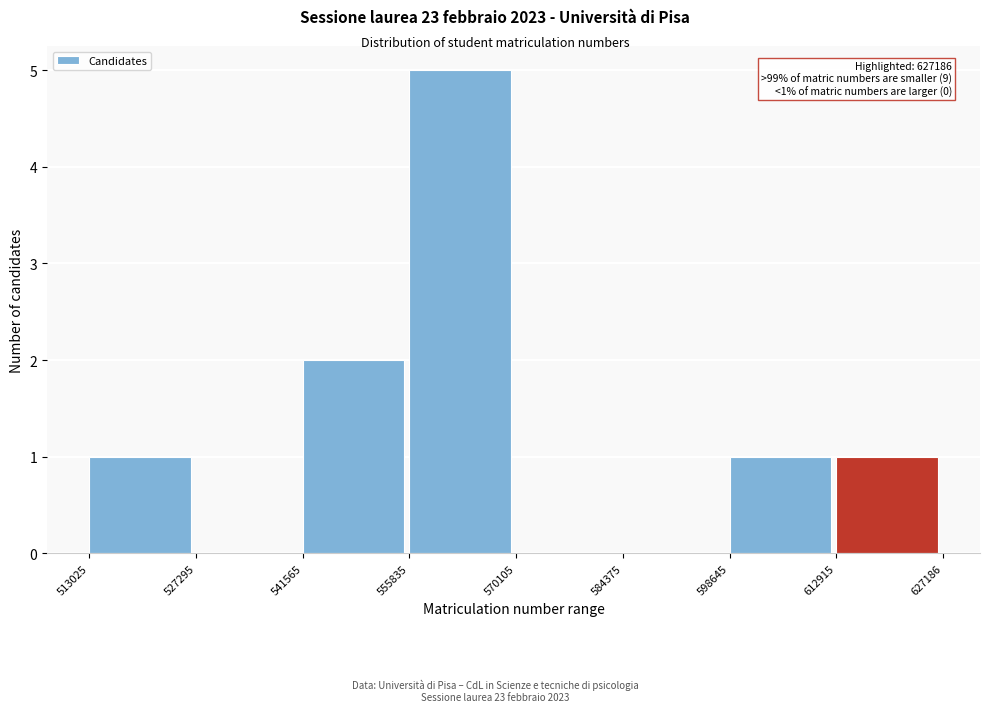

Which range on the x-axis has the tallest bar?

555835 to 570105